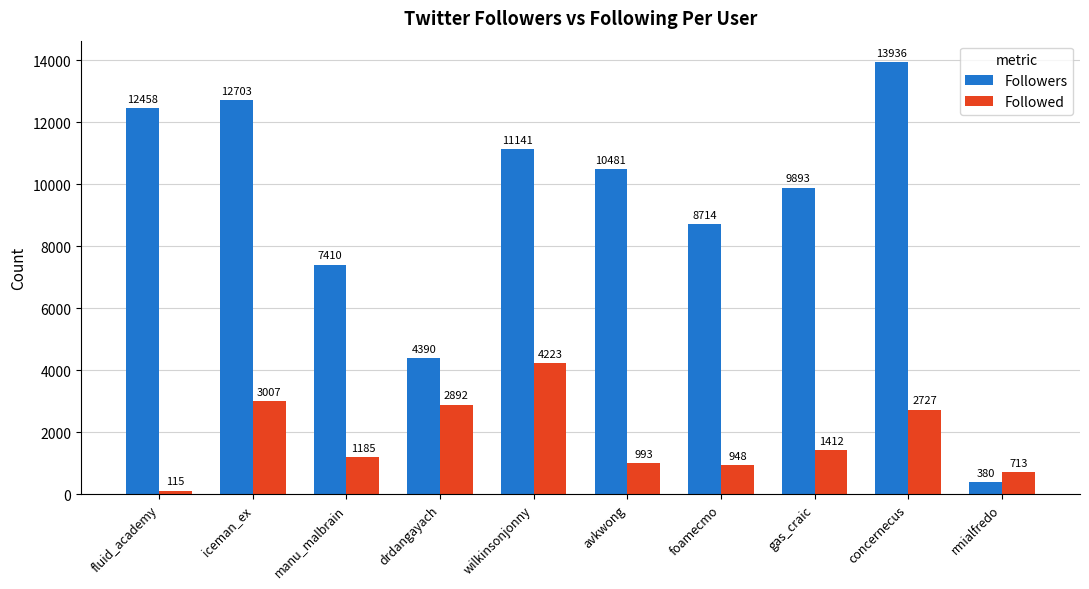

Between fluid_academy and manu_malbrain, which series saw the biggest shift?

Followers